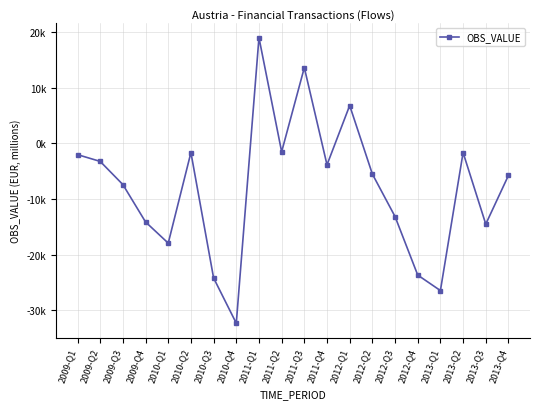

Is this an area chart (filled region under the line)?

No